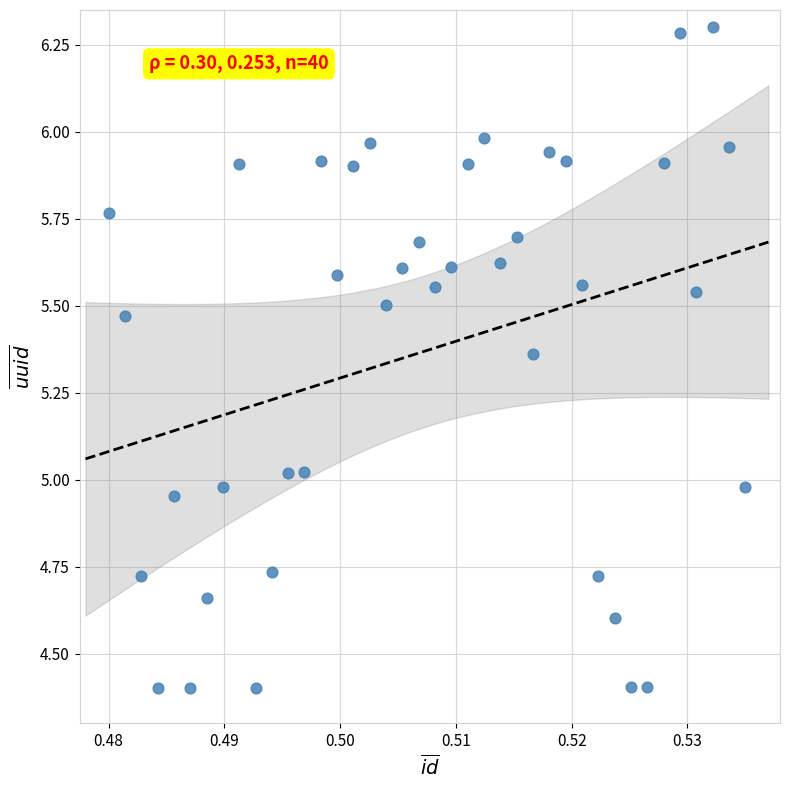

What is the range of Y values (max minus min)?

1.9